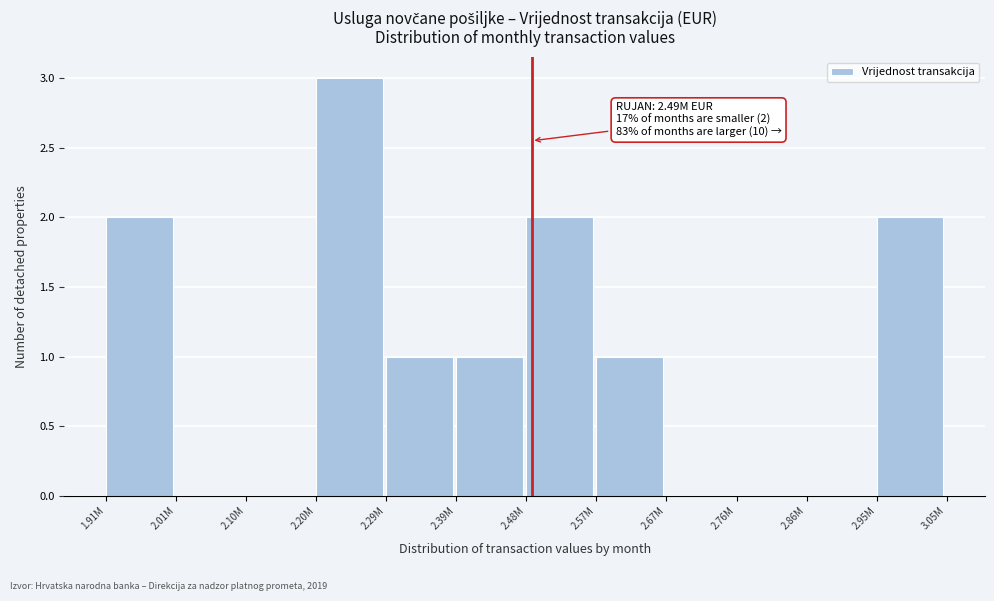

Reading left to right, extract all data points from this chart.

1.91M=2	2.01M=0	2.10M=0	2.20M=3	2.29M=1	2.39M=1	2.48M=2	2.57M=1	2.67M=0	2.76M=0	2.86M=0	2.95M=2